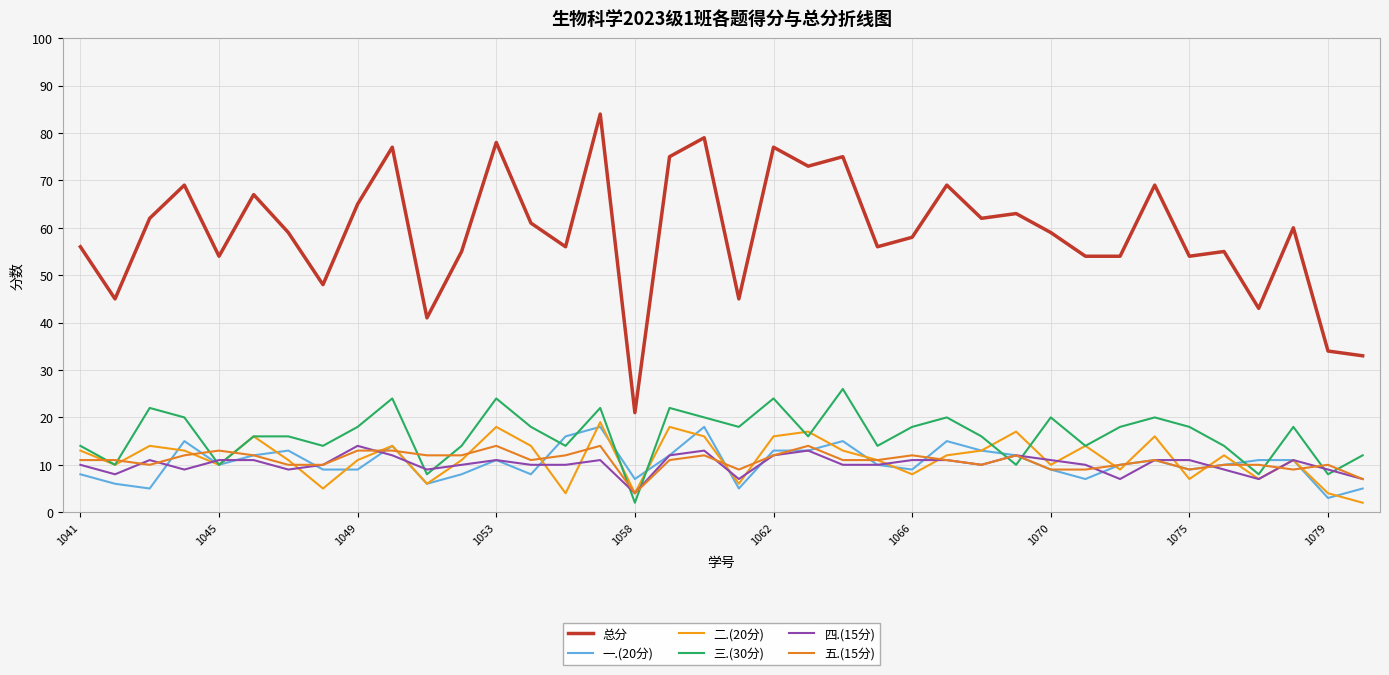

What is the highest value of the 五.(15分) series?

14